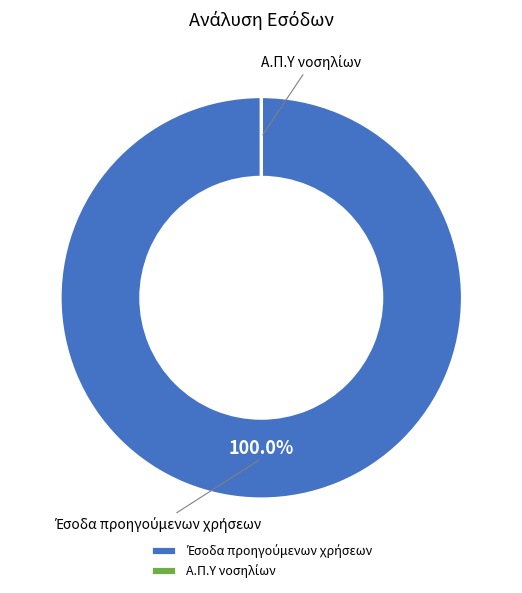

Is there any slice that represents more than half of the pie?

Yes